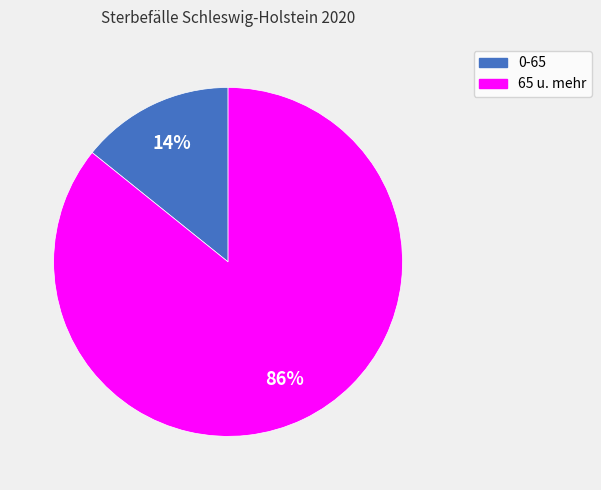

What percentage is the 65 u. mehr slice, to the nearest percent?

86%